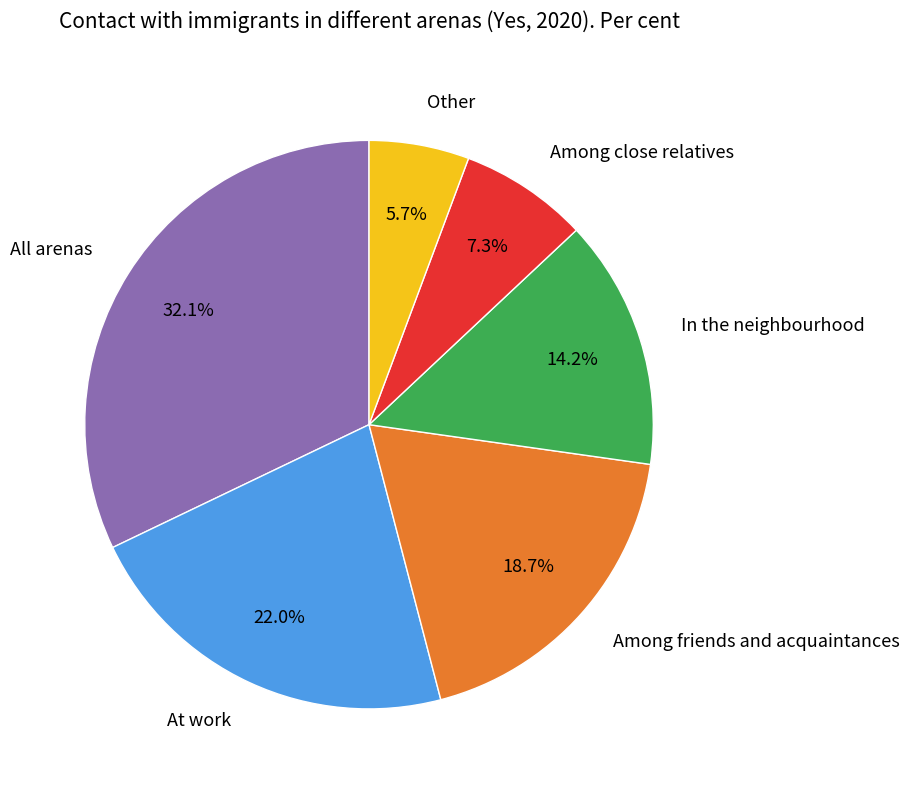

Is At work the majority of the pie?

No